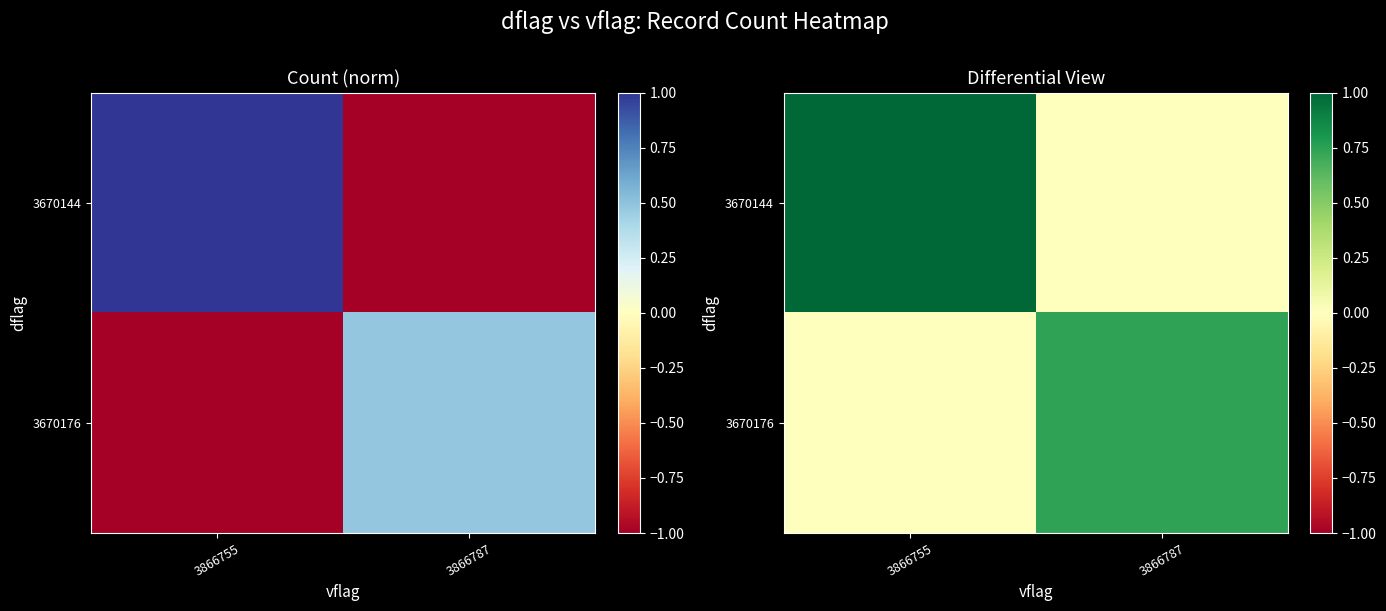

What is the difference between the highest and lowest values at 3866787?

0.7